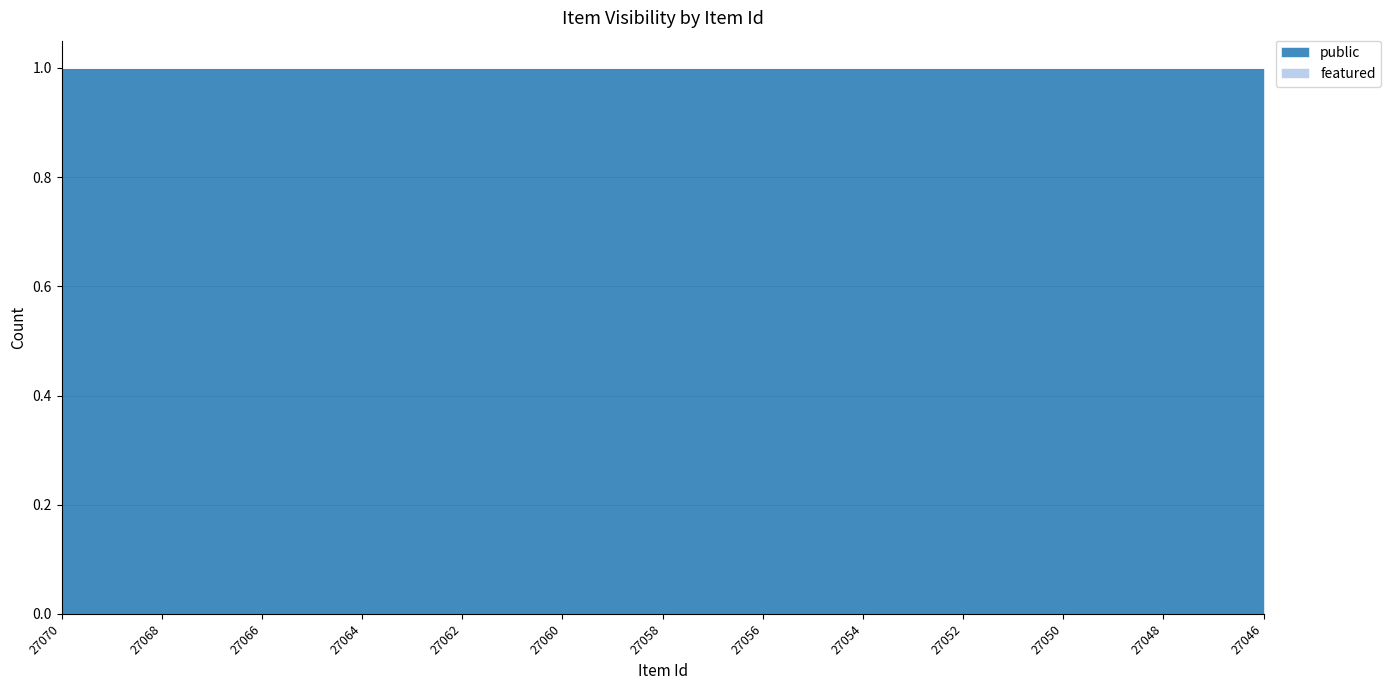

Is the value of public at 27063 greater than the value of featured at 27063?

Yes